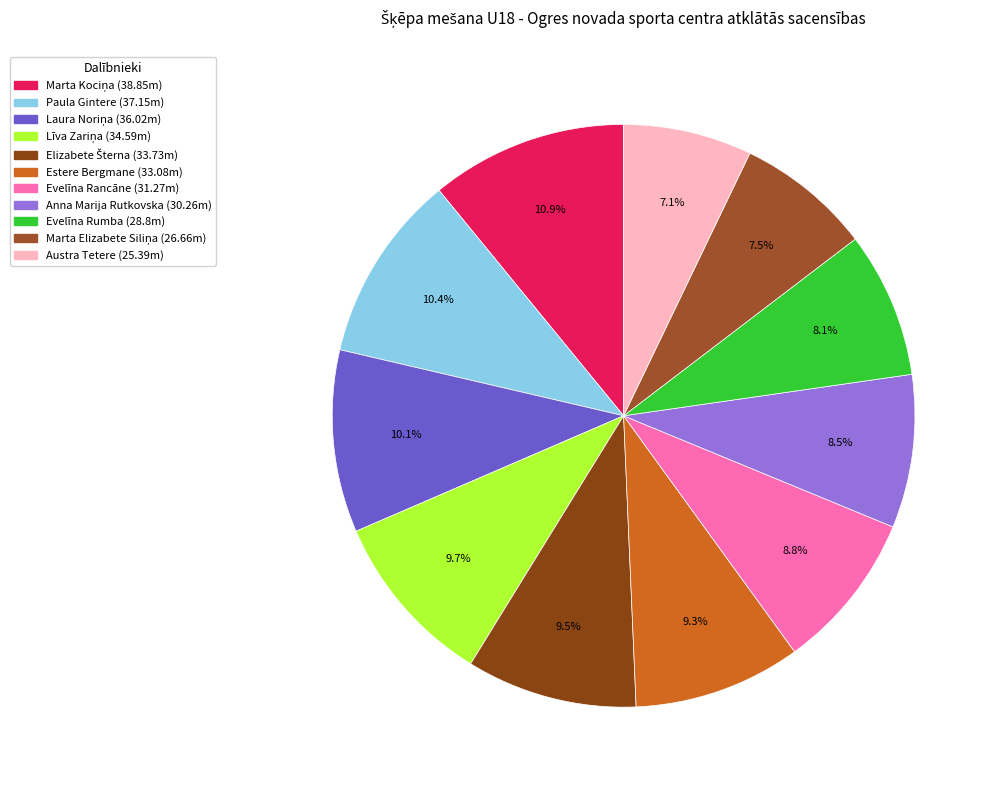

What is the total percentage of Evelīna Rumba and Evelīna Rancāne?

16.9%